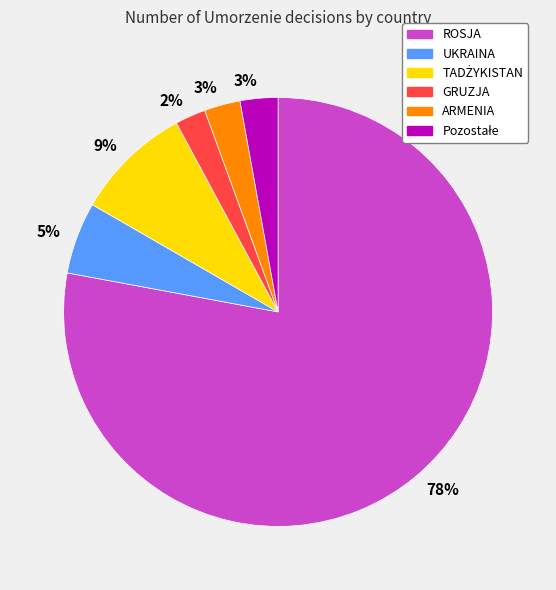

To the nearest percent, what is the average slice percentage?

17%